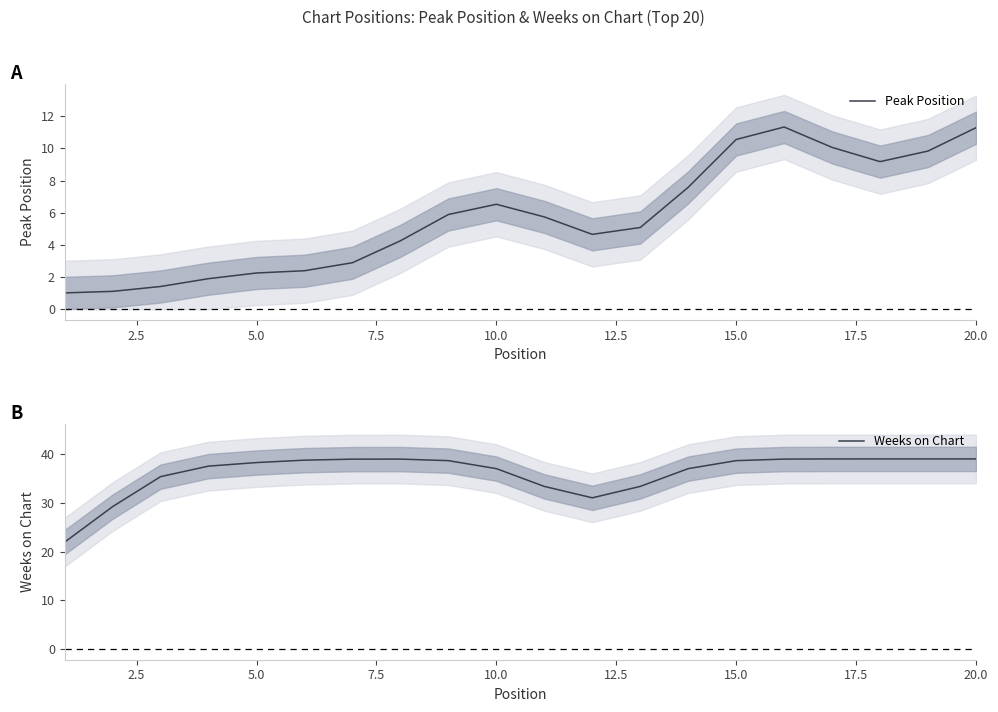

What are all the series names shown in the legend?

Peak Position, Weeks on Chart